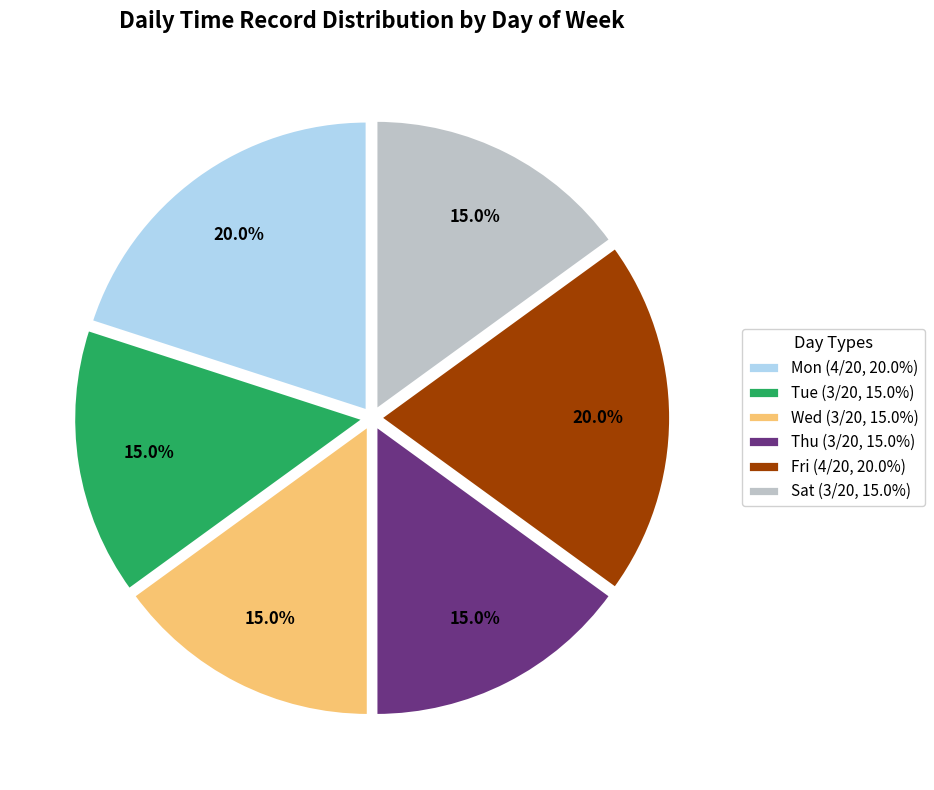

Is it true that Tue is 15% of the pie?

True